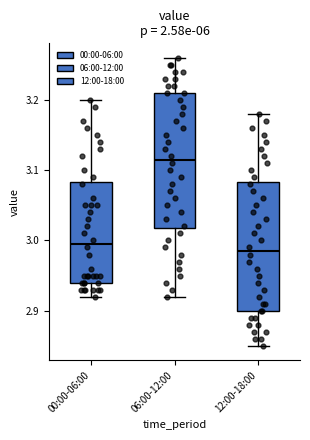

Which box's median line is the highest?

06:00-12:00